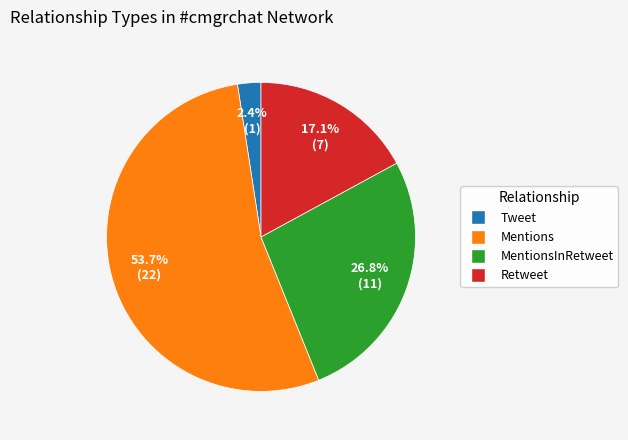

Approximately how many times larger is the value at Mentions compared to Retweet?

3.1